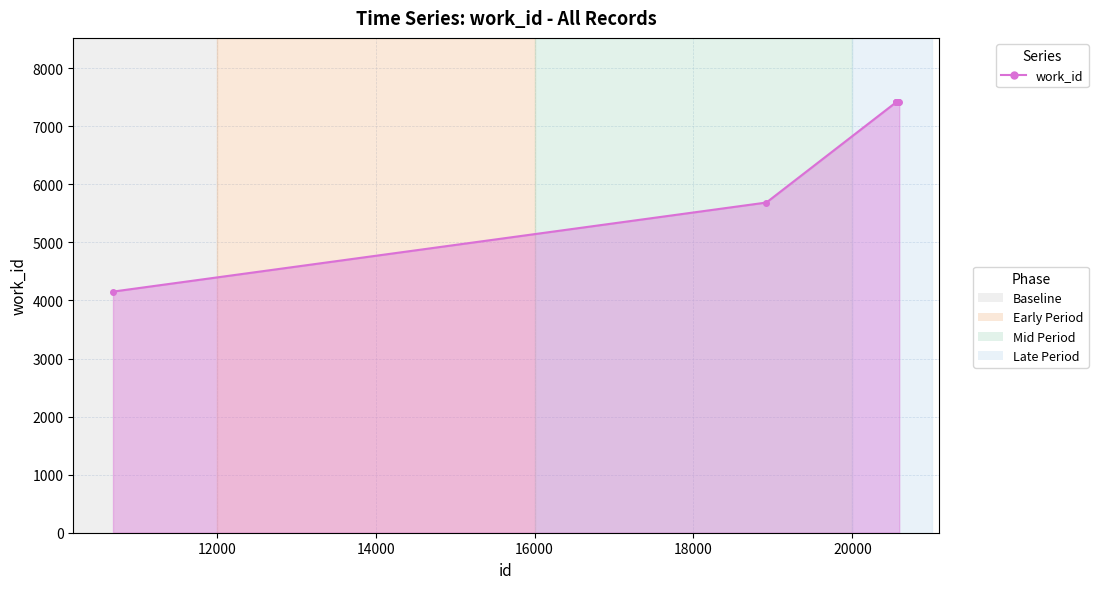

How many categories are shown in the chart?

9